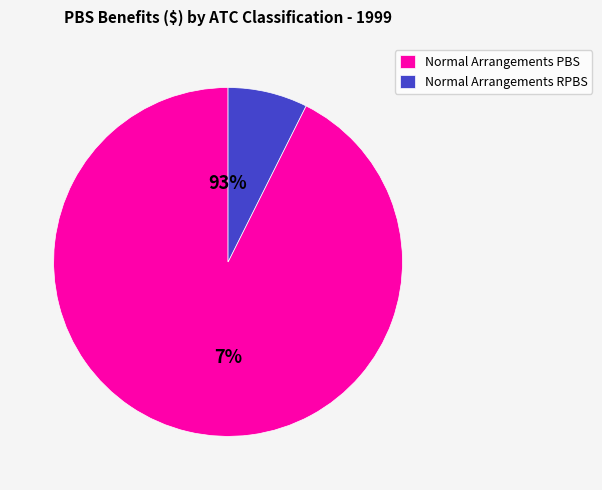

Is Anti-Parasitic Products (RPBS) the majority of the pie?

No